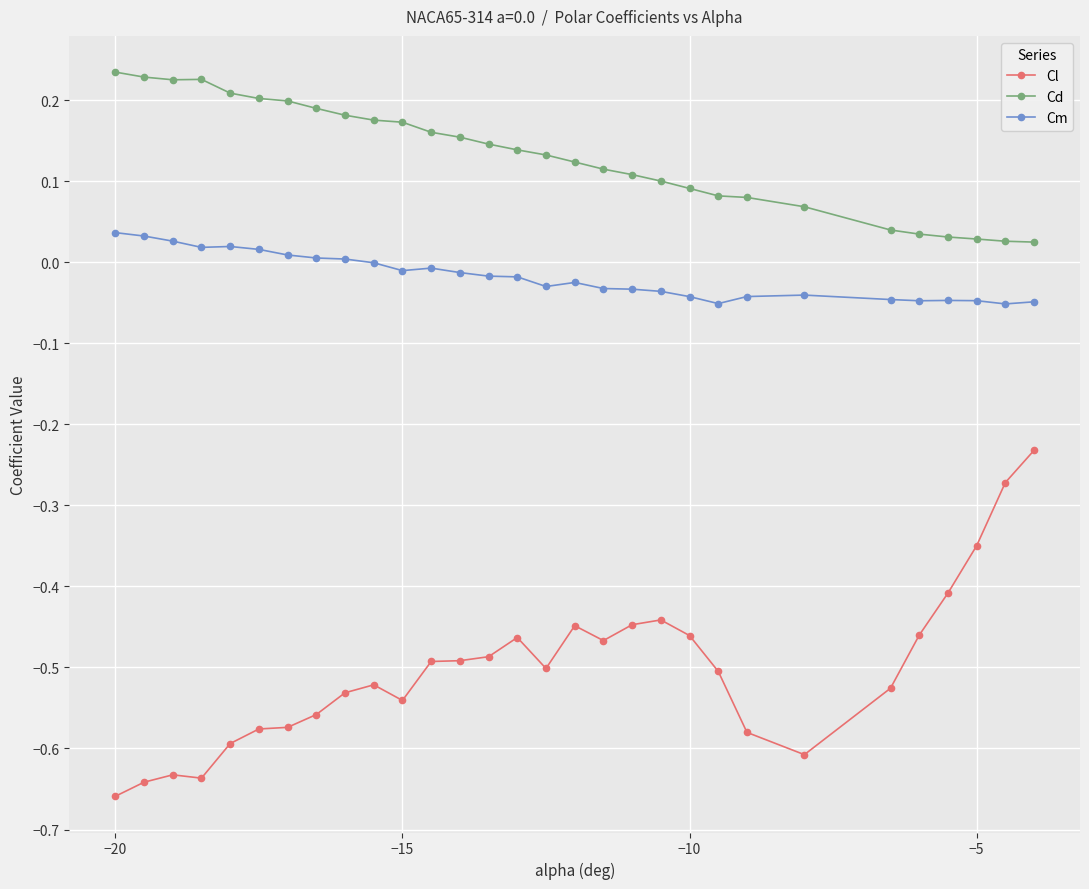

How many categories are shown in the chart?

30